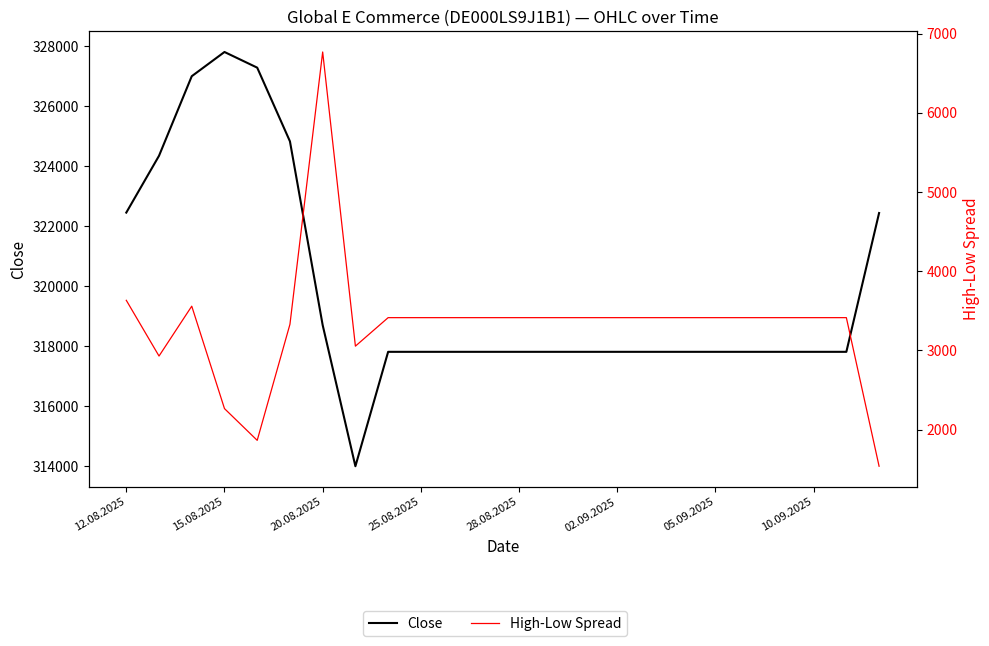

Which category has the lowest value in the High-Low Spread series?

23